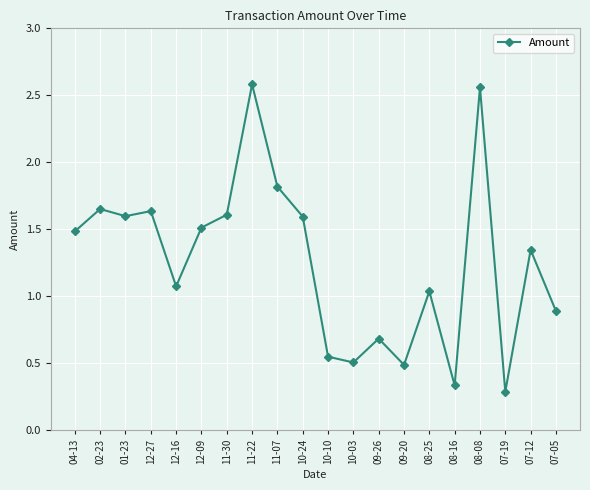

The chart shows a value of 0.3 at 10-03. True or false?

False